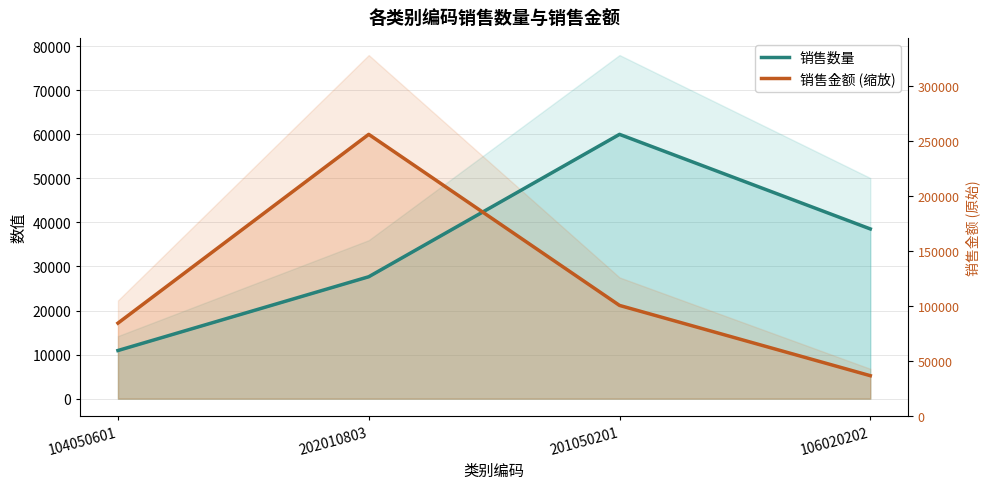

What are all the series names shown in the legend?

销售数量, 销售金额 (缩放)